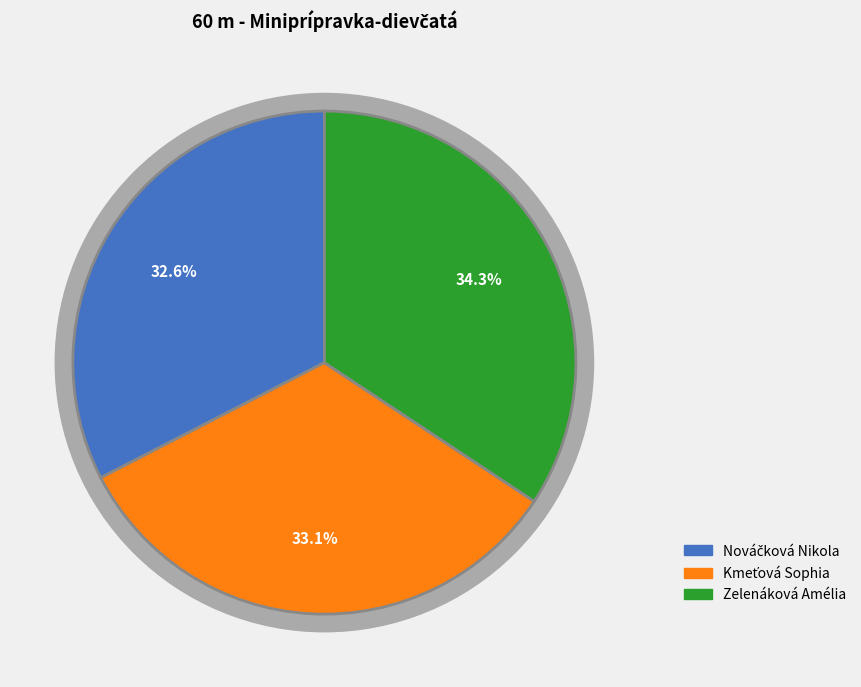

Do Zelenáková Amélia and Kmeťová Sophia together represent more than half of the pie?

Yes